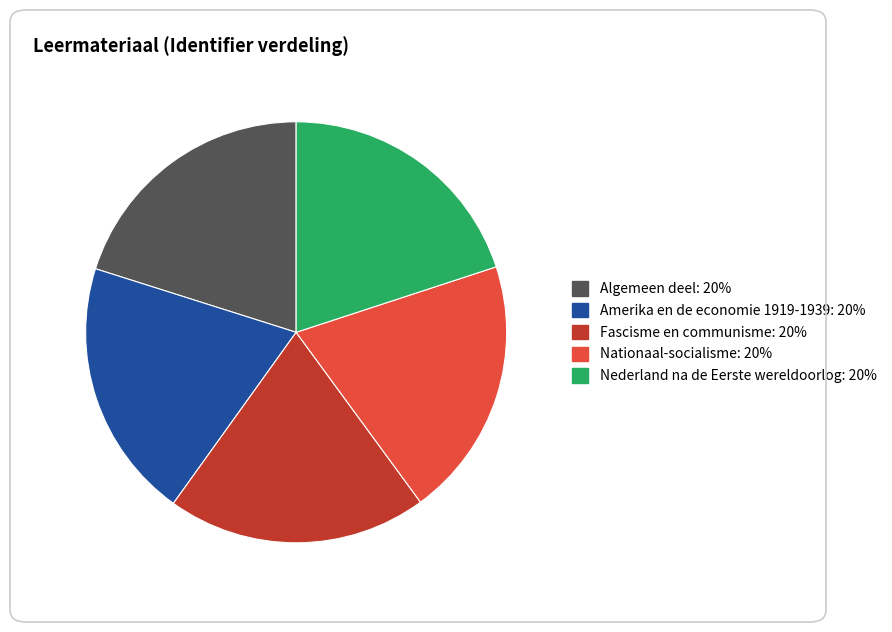

True or false: Nationaal-socialisme accounts for 20% of the total.

True